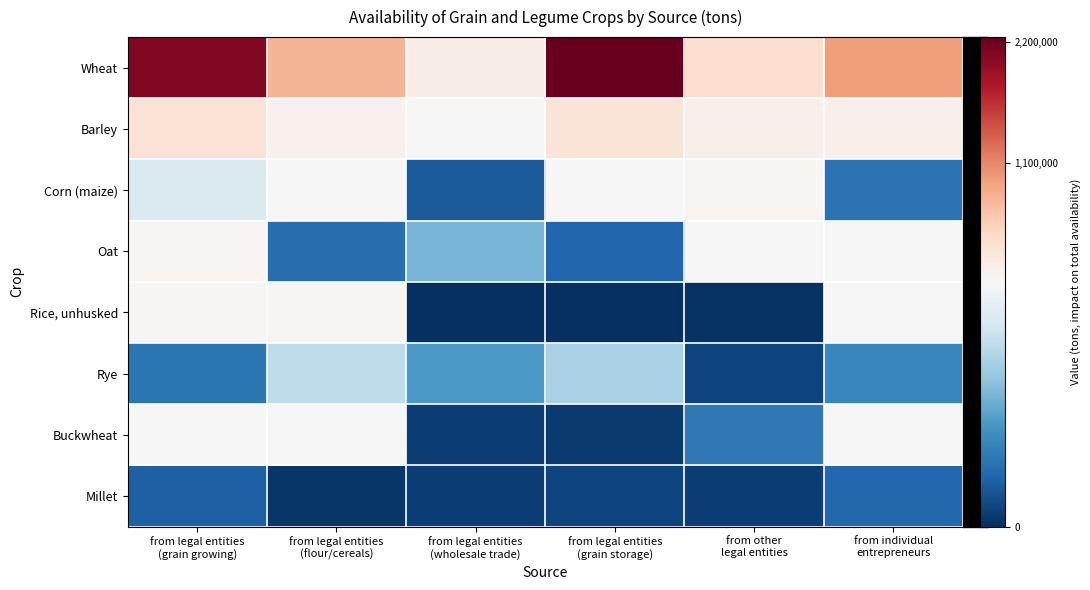

Which series has the largest total across all categories?

Wheat